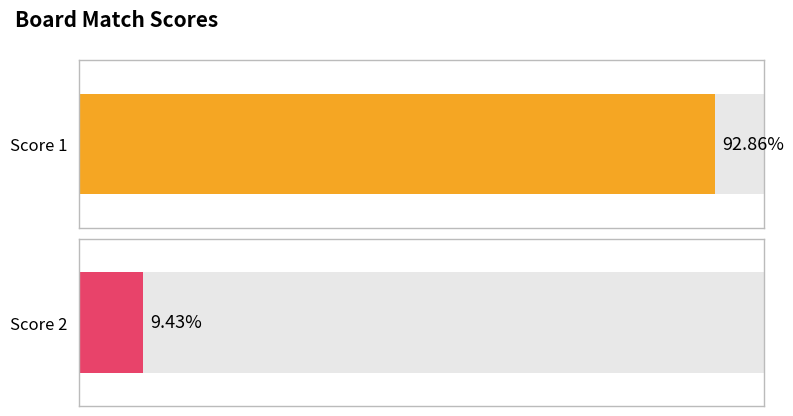

Which series has the largest range (max minus min)?

Score 1